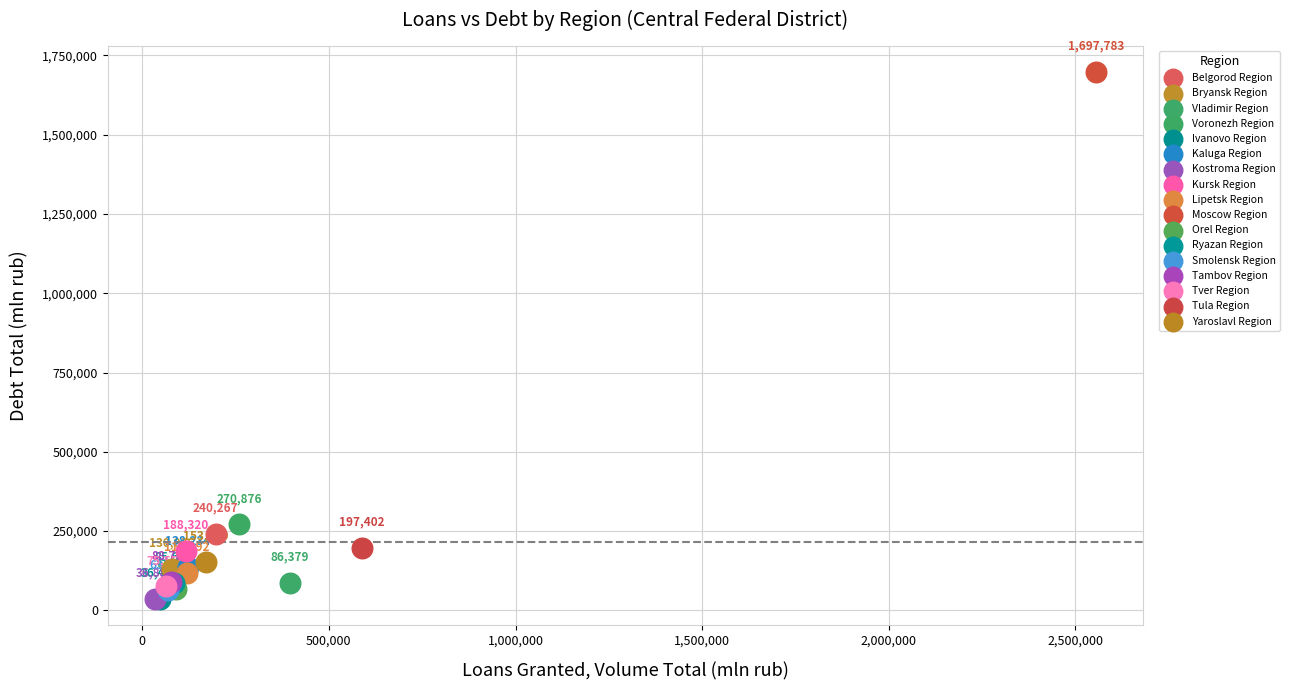

Which series contains the lowest Y value?

Ivanovo Region